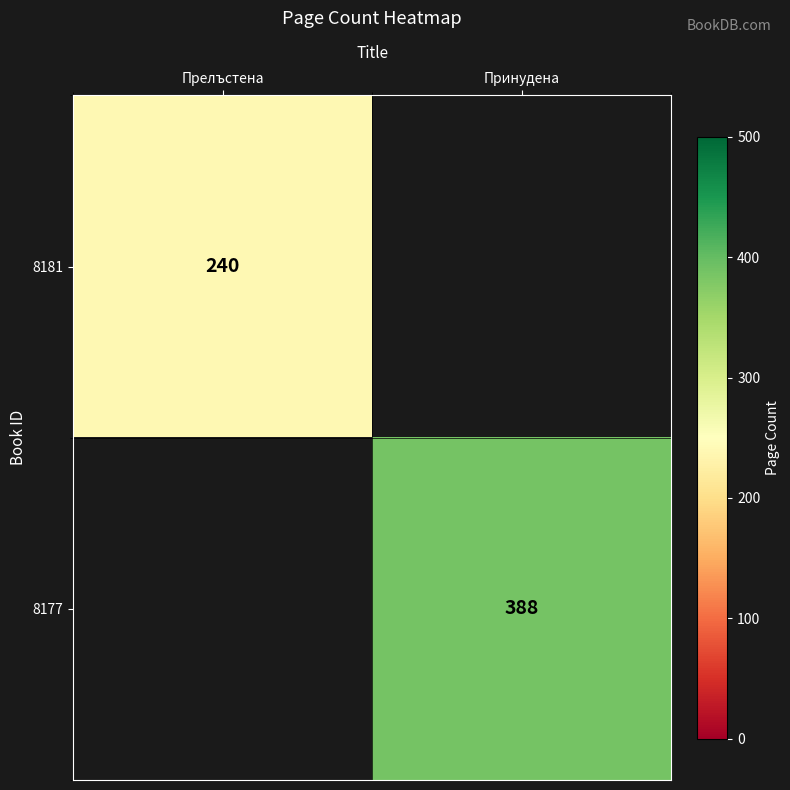

True or false: 8181 has a value of 240 at Прелъстена.

True